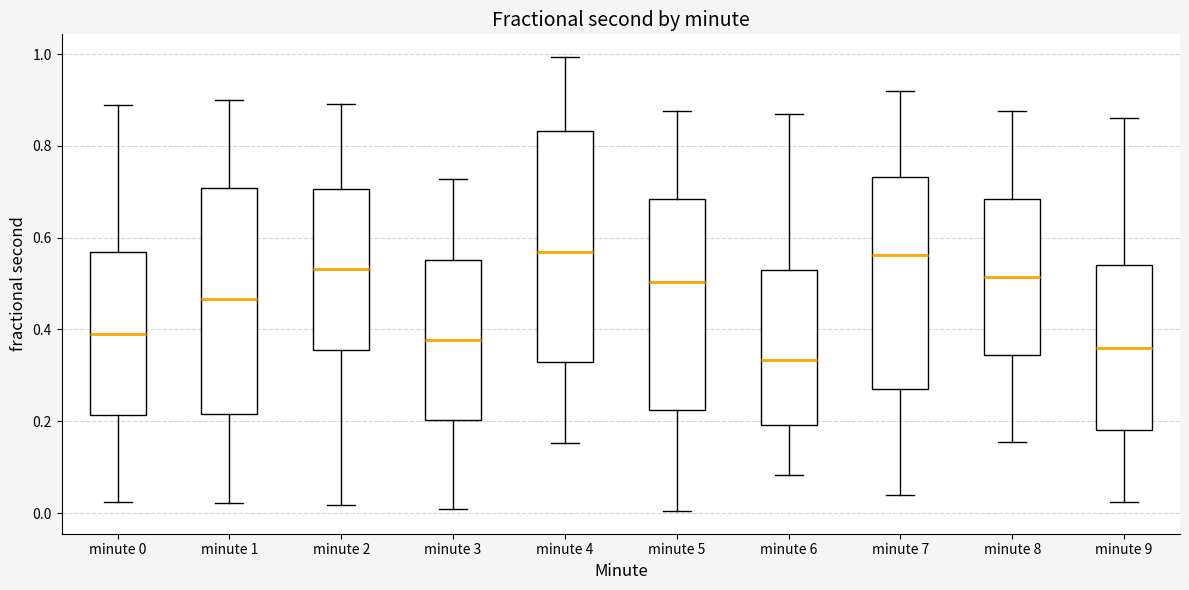

Where is the upper edge of the box for minute 9 on the y-axis? The values are not printed on the chart, so give them approximately, as read against the axis.

0.54